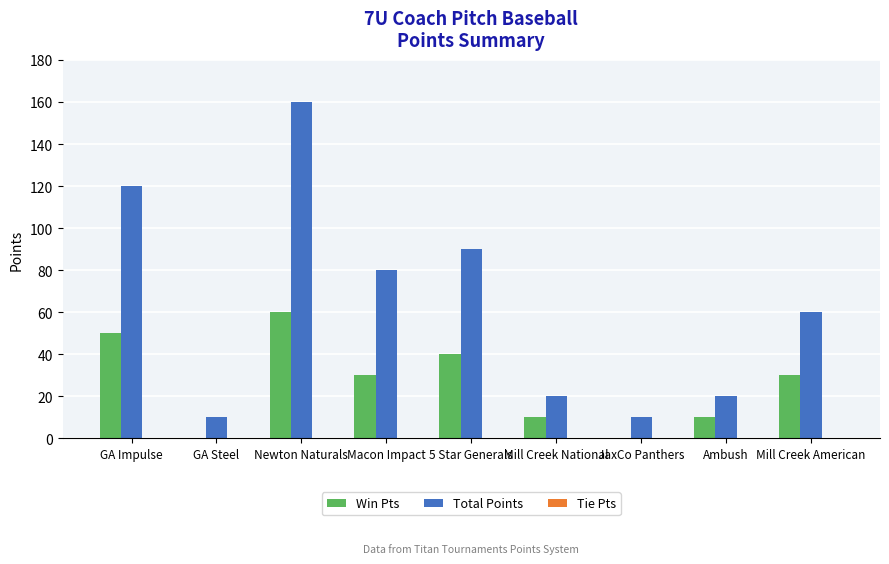

What is the sum of all Win Pts values?

230